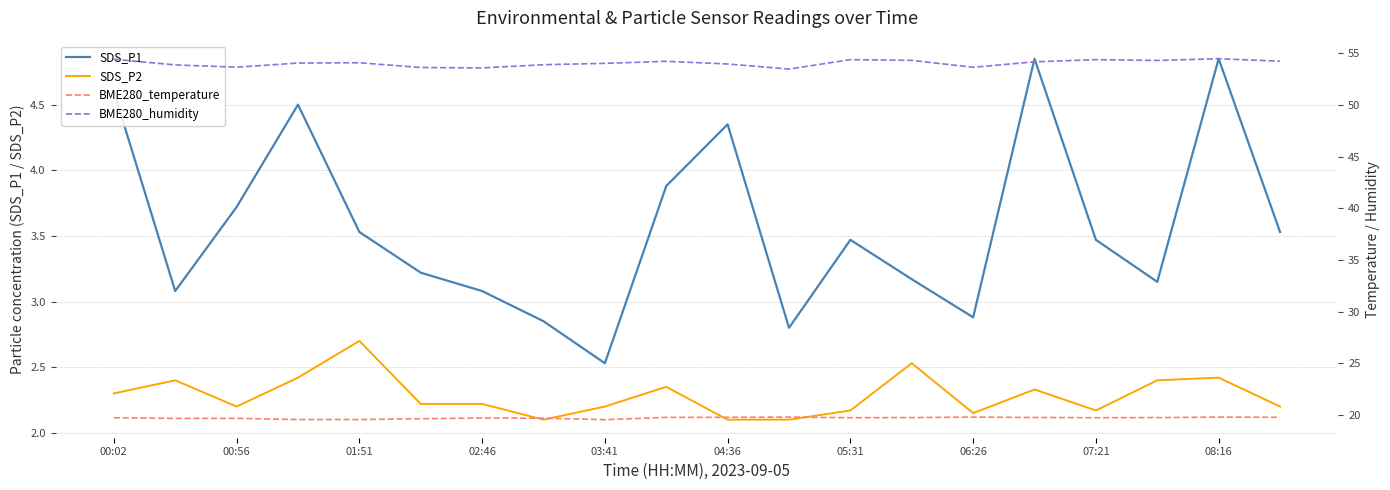

True or false: SDS_P1 and SDS_P2 intersect in this chart.

False